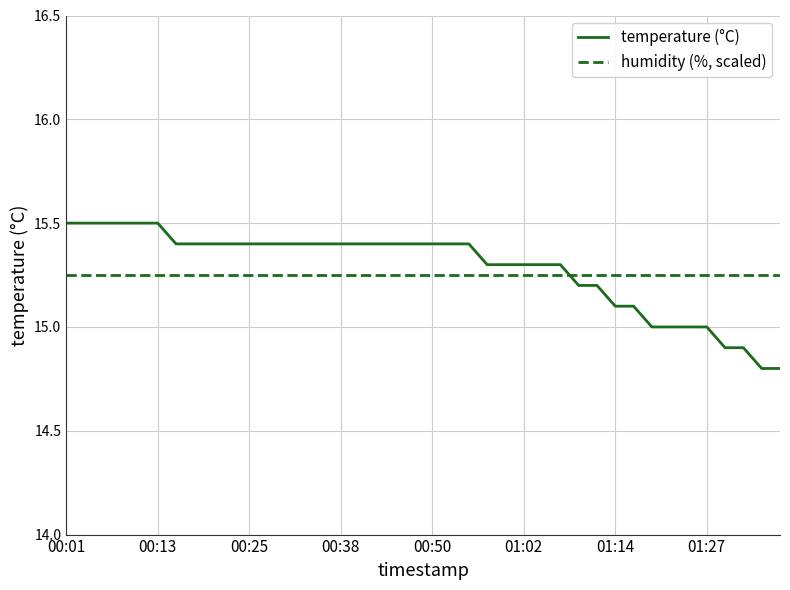

Which series has the largest range (max minus min)?

temperature (°C)